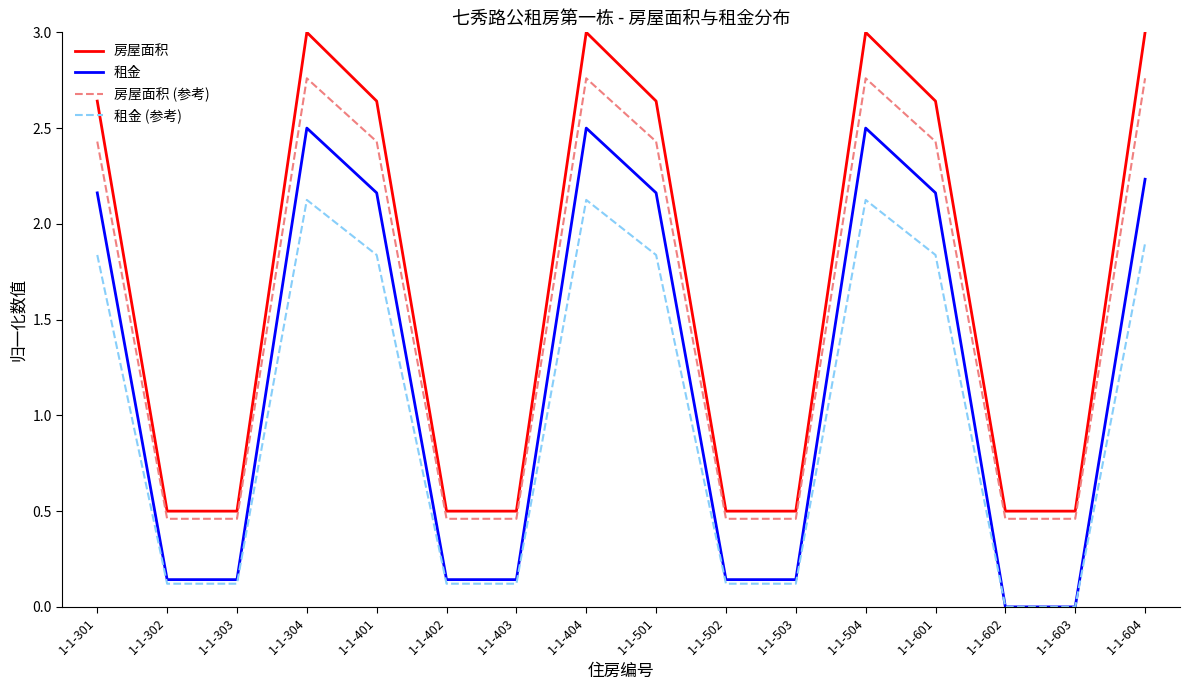

List the series in order of their overall mean, highest first.

房屋面积, 房屋面积 (参考), 租金, 租金 (参考)